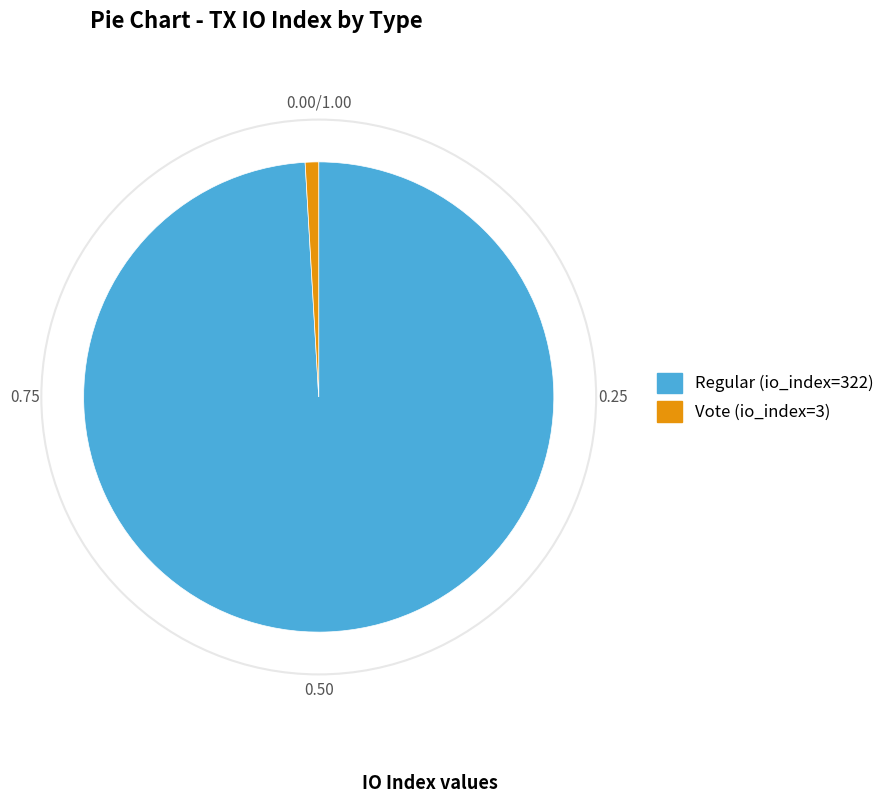

Rank the categories by value from lowest to highest.

Vote (io_index=3), Regular (io_index=322)